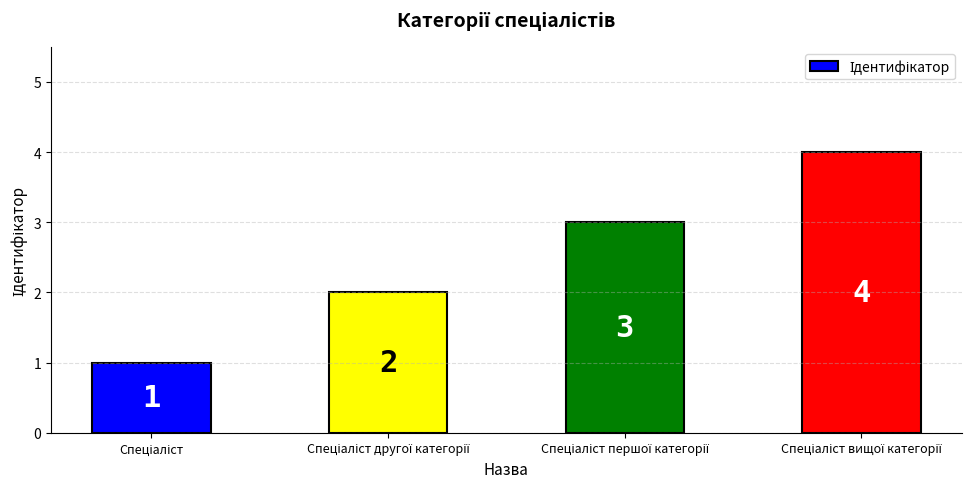

How many distinct data groups are displayed?

1